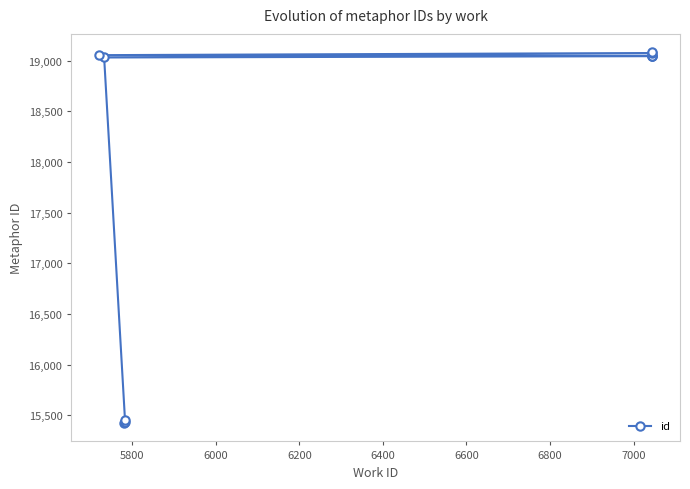

The value at 6000 is 25566. True or false?

False